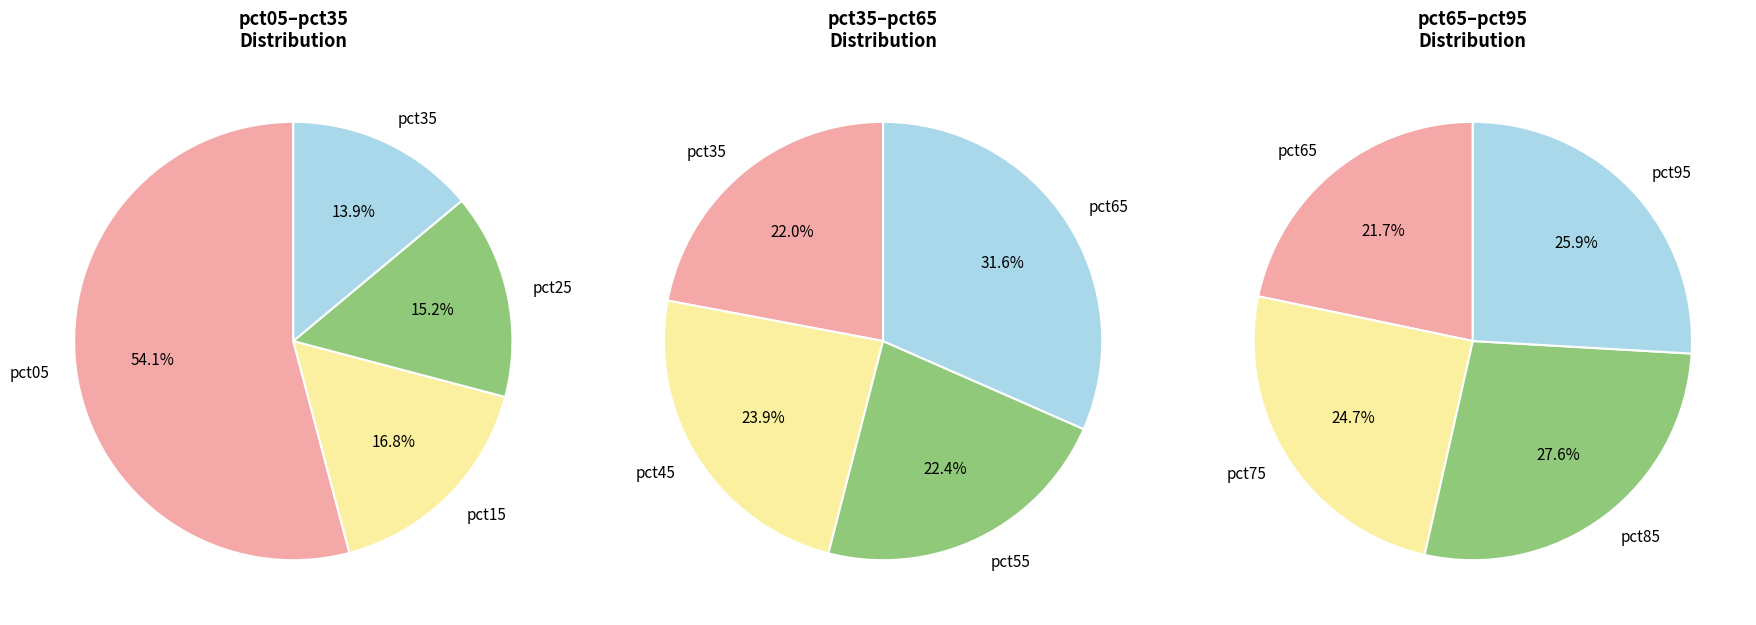

Between pct95 and pct85, which is larger?

pct85